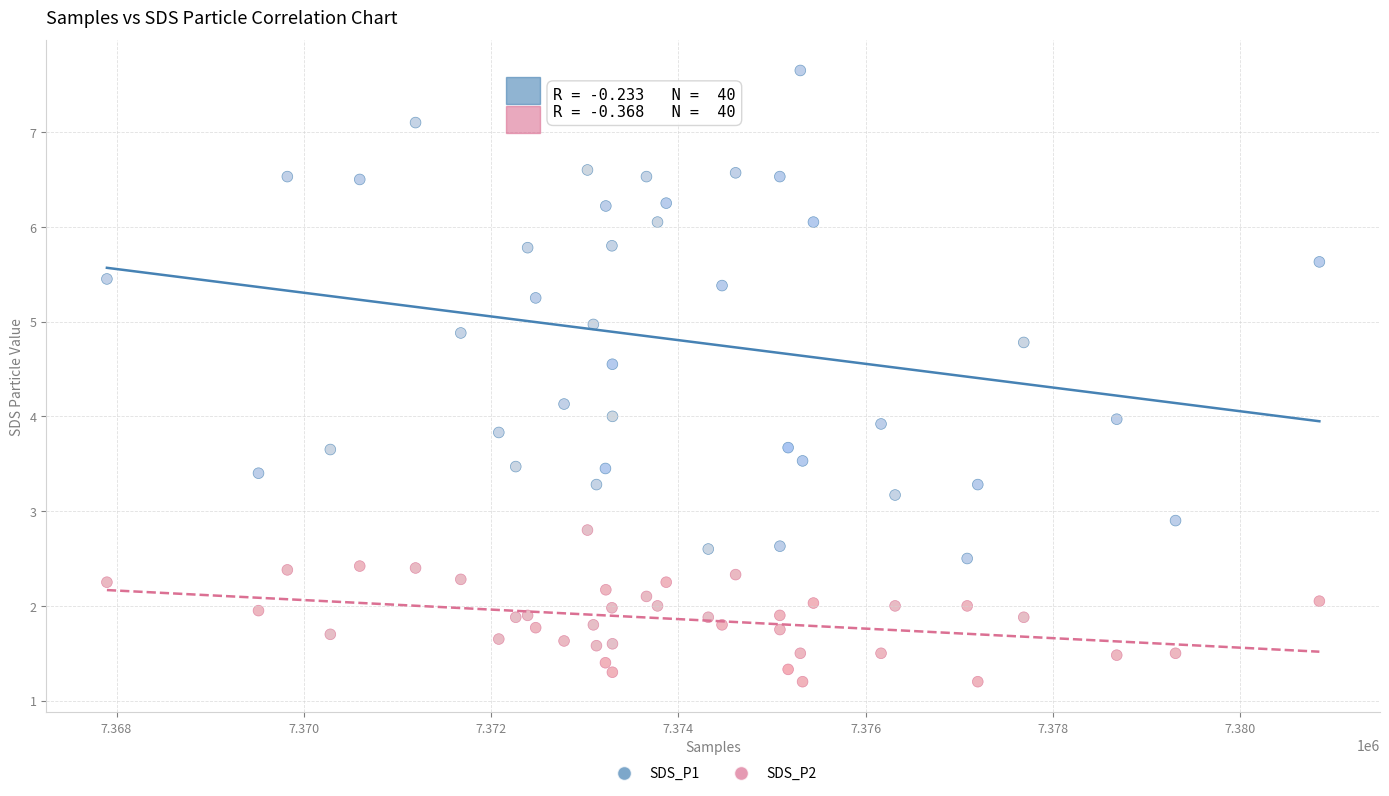

Which series has the widest spread of Y values?

SDS_P1